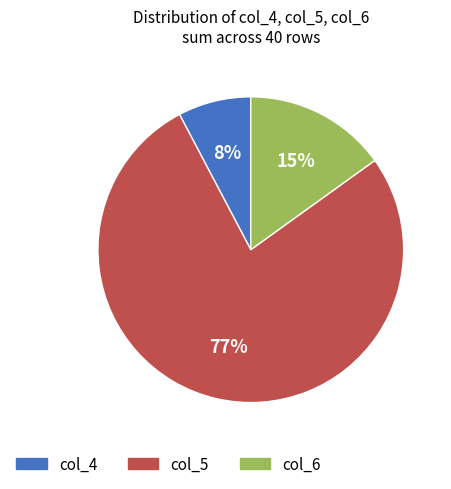

To the nearest percent, what is the average slice percentage?

33%